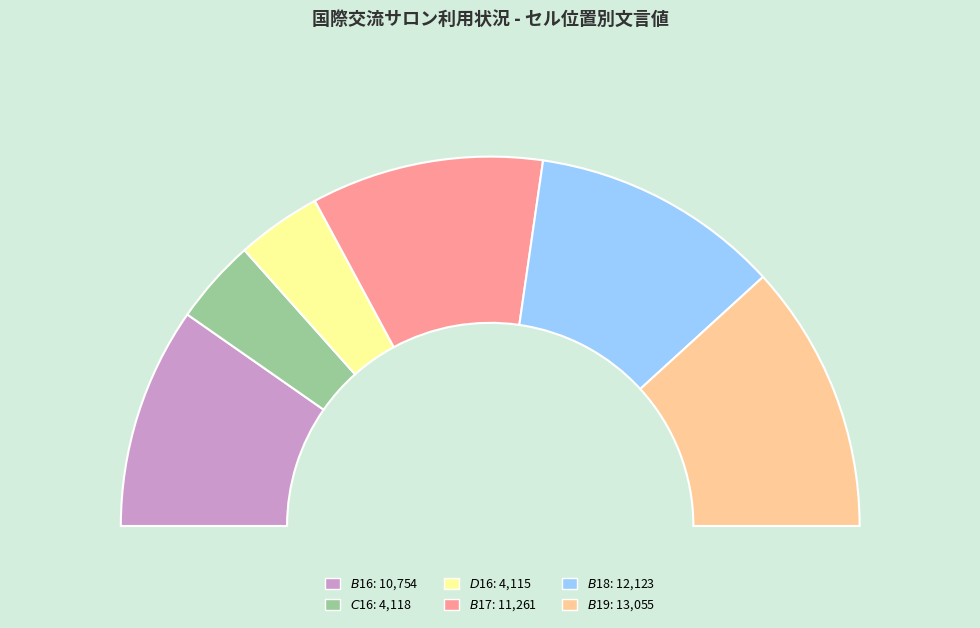

Which category has the biggest portion of the pie?

$B$19